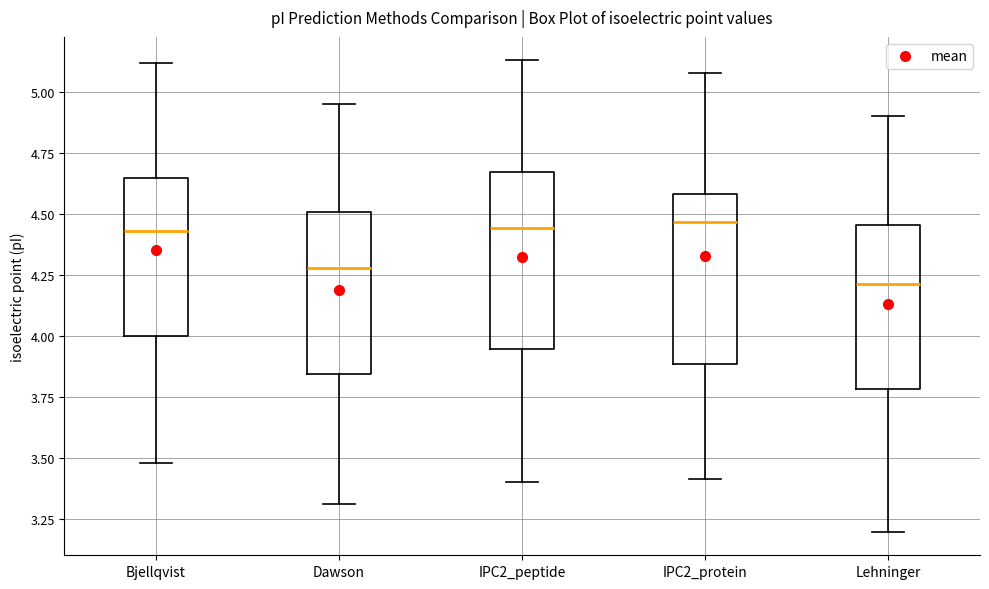

Reading left to right, read every box against the y-axis: the position of its median line, the range the box covers, and the ends of its whiskers. The values are not printed on the chart, so give them approximately, as read against the axis.

Bjellqvist: median 4.45, box 4.00 to 4.65, whiskers 3.50 to 5.10
Dawson: median 4.30, box 3.85 to 4.50, whiskers 3.30 to 4.95
IPC2_peptide: median 4.45, box 3.95 to 4.65, whiskers 3.40 to 5.15
IPC2_protein: median 4.45, box 3.90 to 4.60, whiskers 3.40 to 5.10
Lehninger: median 4.20, box 3.80 to 4.45, whiskers 3.20 to 4.90